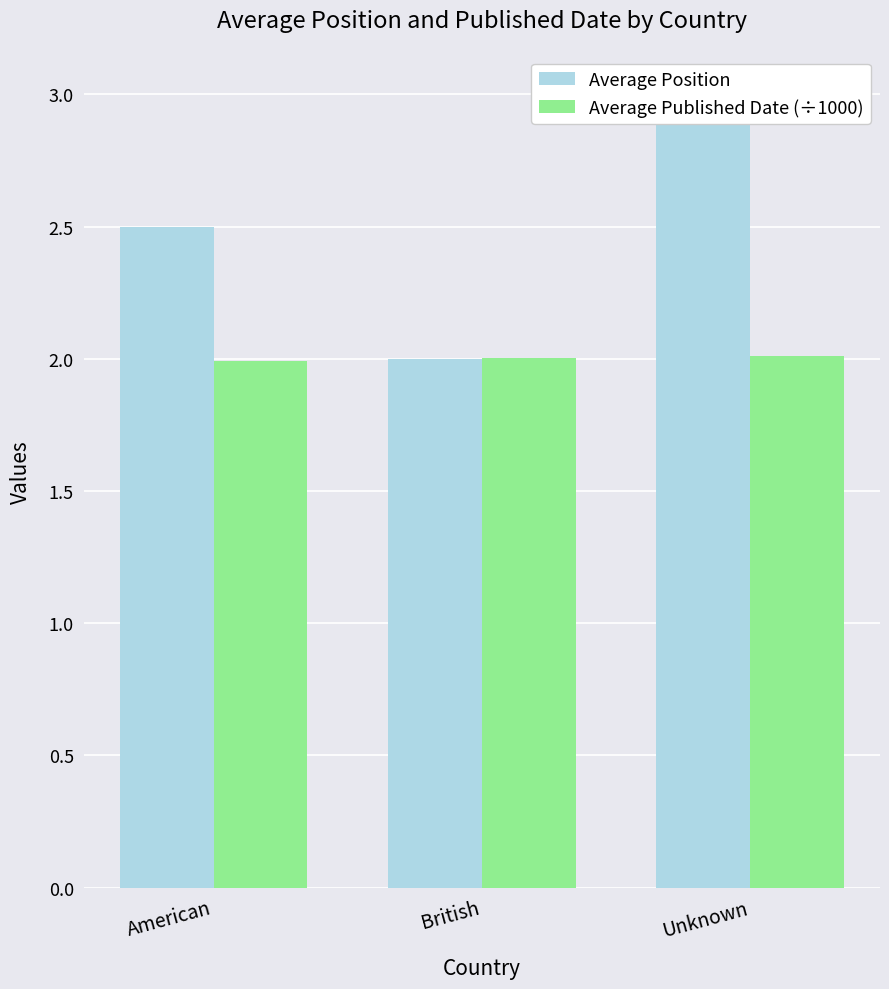

What is the value of the Average Position bar at the 3rd from the left?

3.0